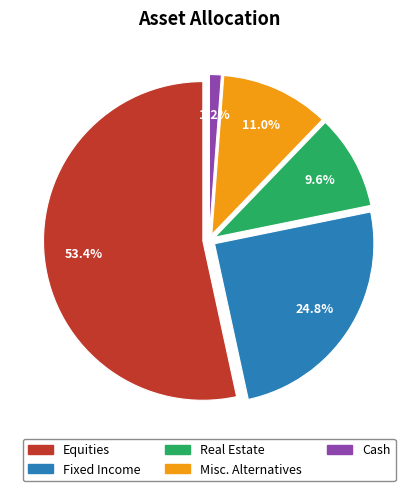

To the nearest percent, what is the combined percentage of Misc. Alternatives and Cash?

12%